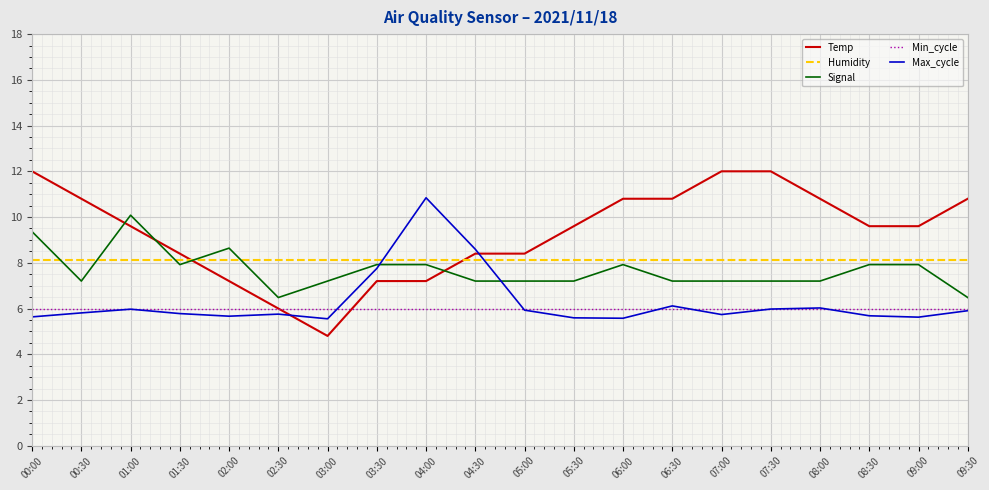

Between 02:00 and 02:30, which series saw the biggest shift?

Signal